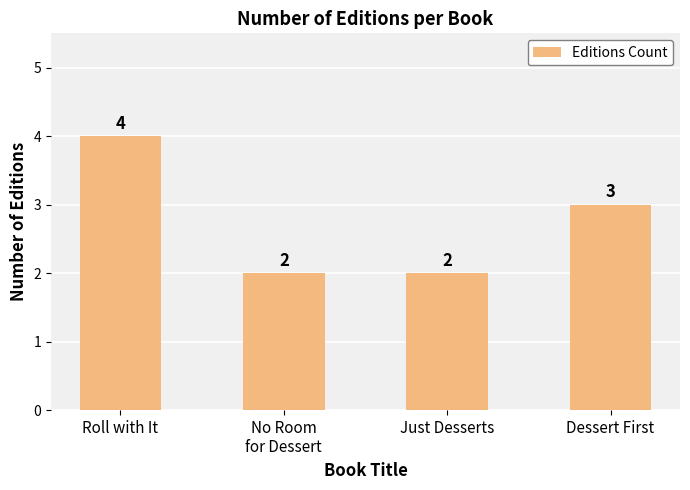

What is the value of the 3rd bar from the left?

2